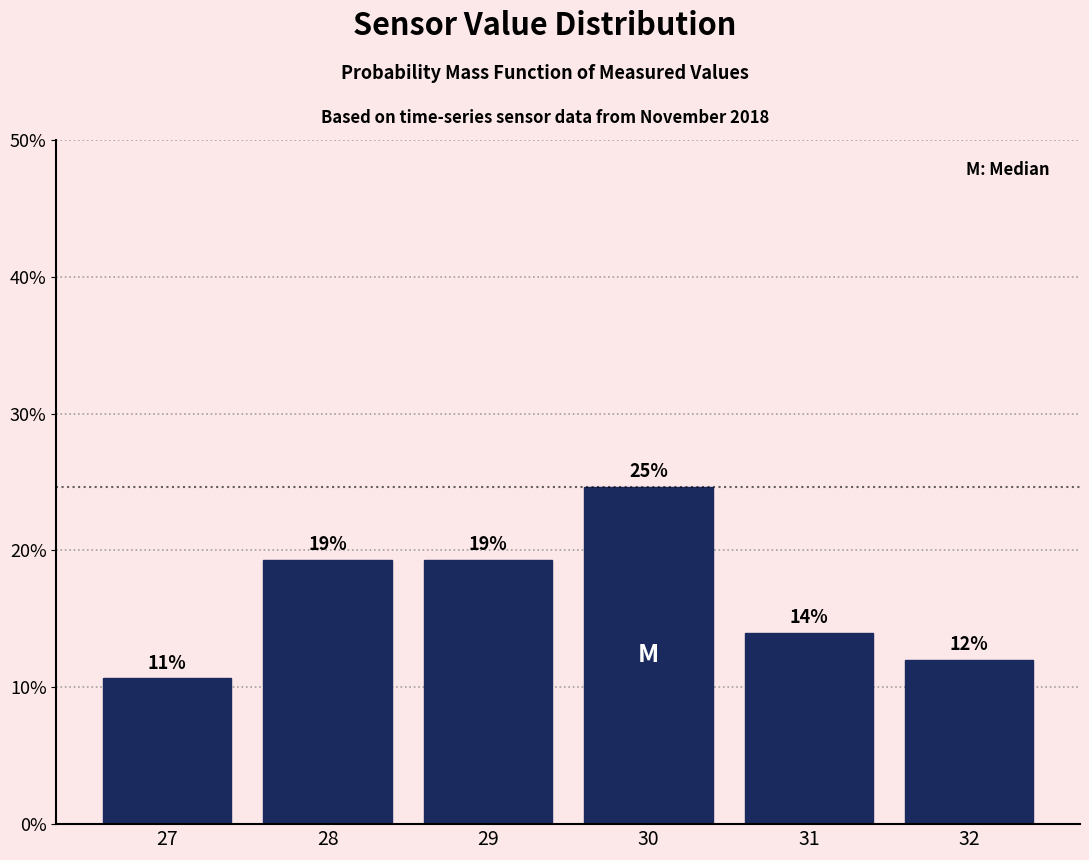

How many bars are there in total?

6